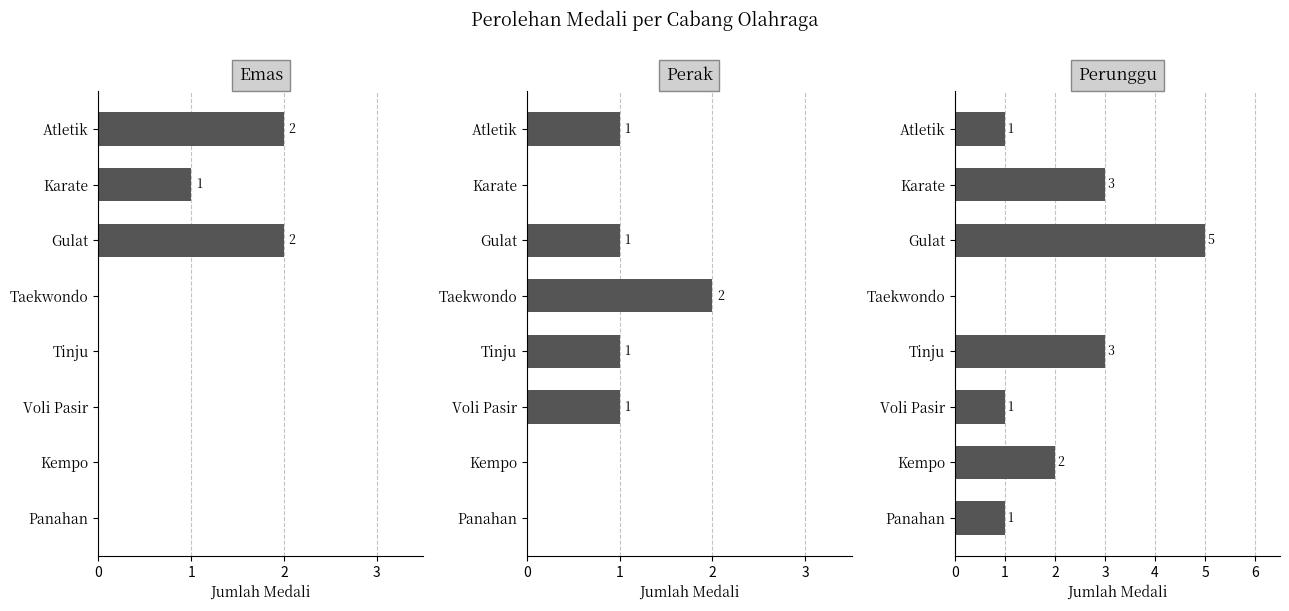

Is it true that Perunggu equals 5 at Gulat?

True